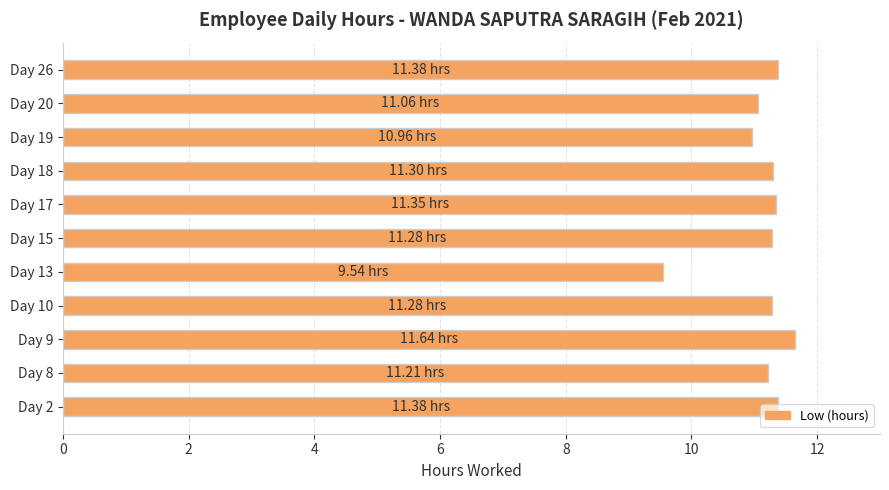

What is the difference between the maximum and minimum values?

2.1